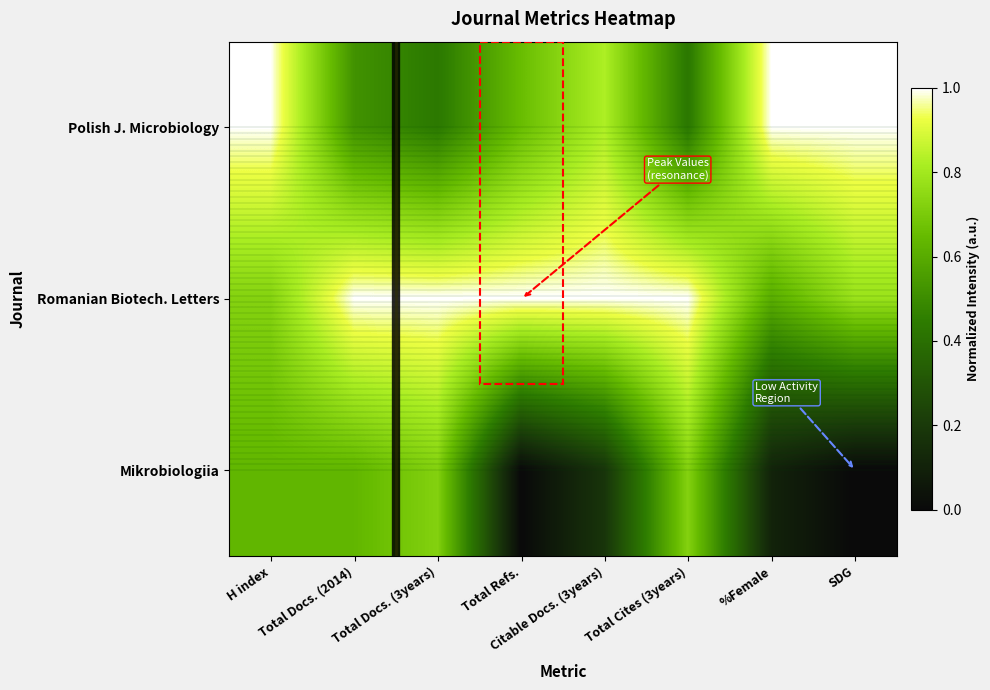

Which label corresponds to the smallest value in the chart?

Total Refs.